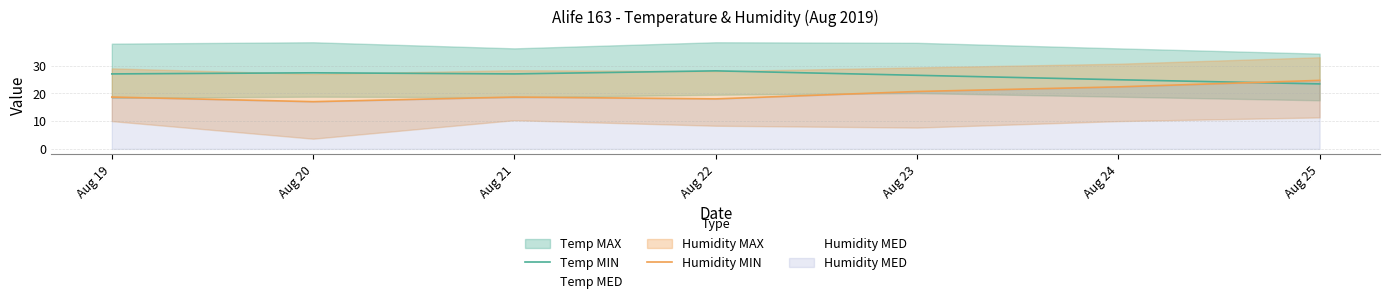

Does the chart display data point markers on the line(s)?

No